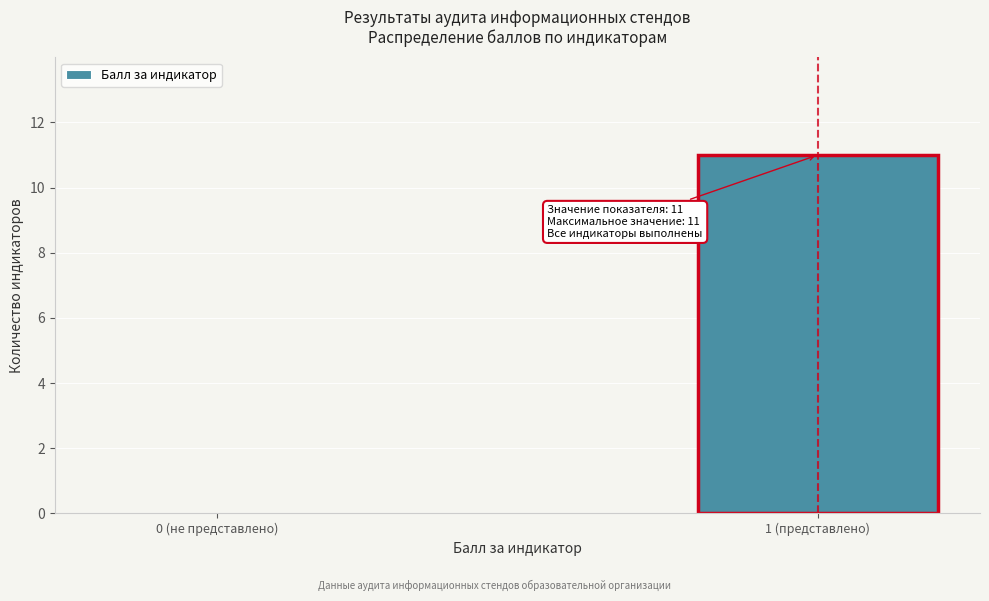

Reading right to left, list all the values displayed in this chart.

1 (представлено)=11	0 (не представлено)=0